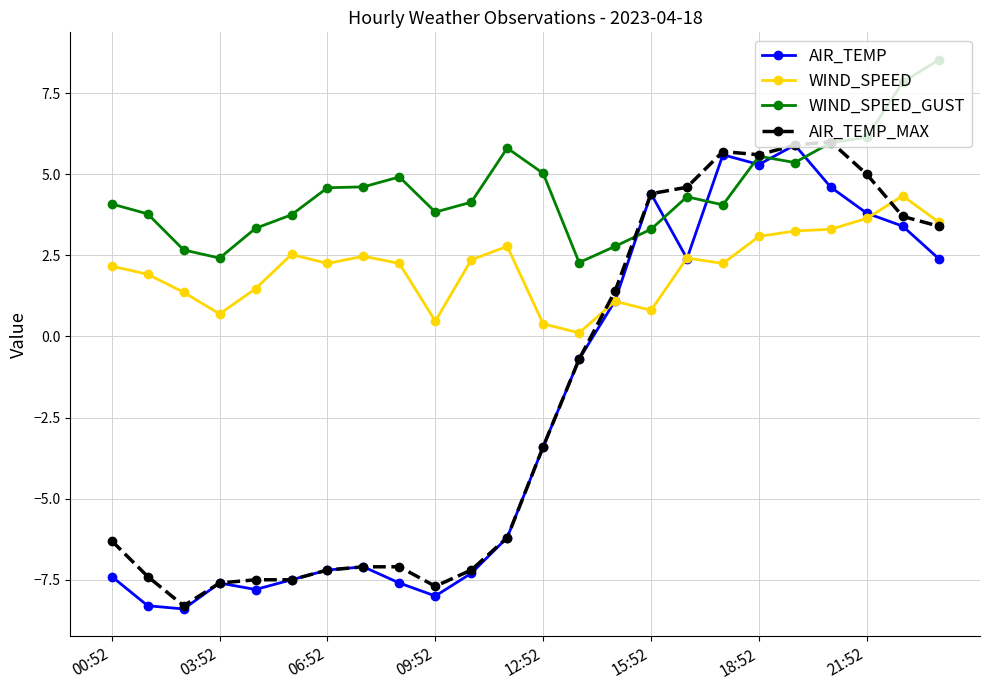

Which series has the largest total across all categories?

WIND_SPEED_GUST